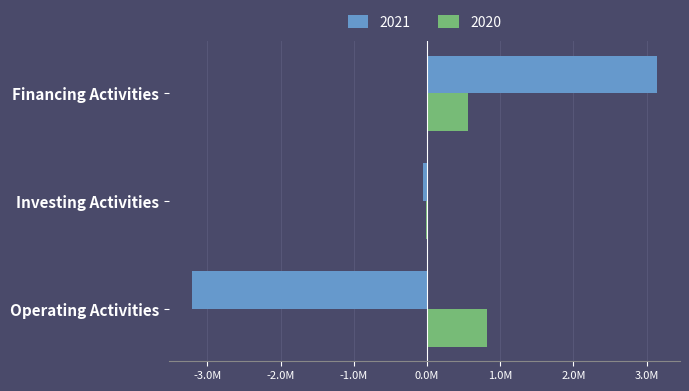

What are all the series names shown in the legend?

2021, 2020